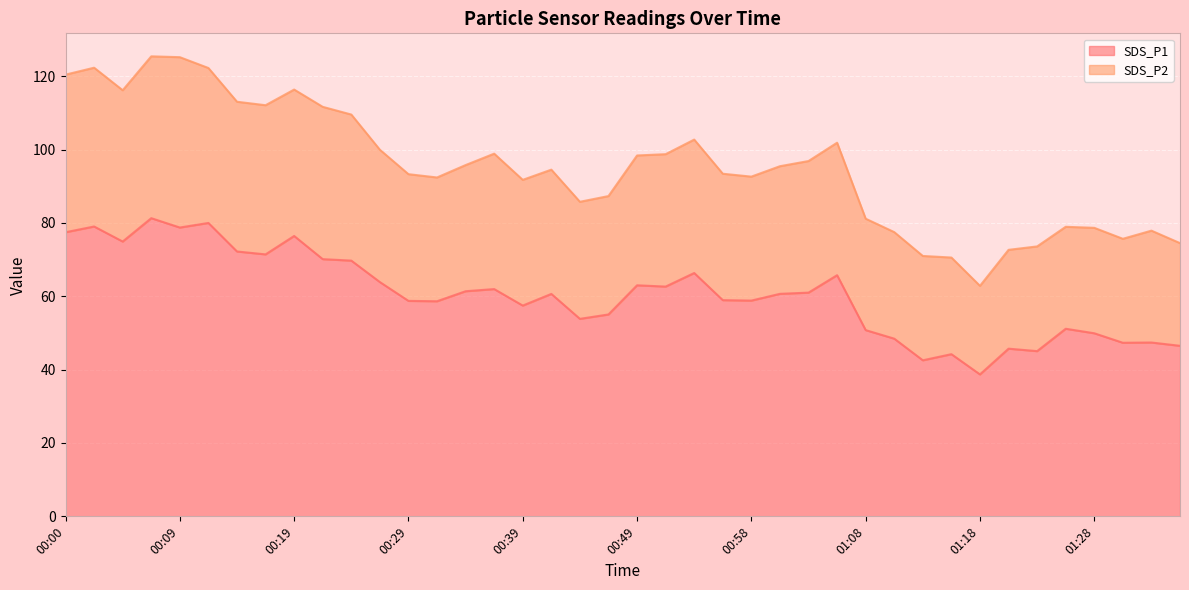

Reading left to right, what are all the values shown in this chart?

SDS_P1: 00:00=77.5	00:02=79.0	00:05=74.9	00:07=81.3	00:09=78.8	00:12=80.0	00:14=72.2	00:17=71.4	00:19=76.5	00:22=70.1	00:24=69.7	00:27=63.9	00:29=58.8	00:32=58.6	00:34=61.4	00:36=62.0	00:39=57.5	00:41=60.6	00:44=53.9	00:46=55.0	00:49=63.0	00:51=62.6	00:54=66.3	00:56=59.0	00:58=58.8	01:01=60.7	01:03=61.0	01:06=65.8	01:08=50.8	01:11=48.5	01:13=42.5	01:15=44.2	01:18=38.7	01:20=45.7	01:23=45.0	01:25=51.1	01:28=49.9	01:30=47.3	01:32=47.4	01:35=46.5
SDS_P2: 00:00=120.4	00:02=122.3	00:05=116.2	00:07=125.4	00:09=125.2	00:12=122.2	00:14=113.0	00:17=112.1	00:19=116.4	00:22=111.7	00:24=109.6	00:27=100.0	00:29=93.3	00:32=92.4	00:34=95.8	00:36=98.9	00:39=91.8	00:41=94.5	00:44=85.8	00:46=87.3	00:49=98.4	00:51=98.8	00:54=102.7	00:56=93.4	00:58=92.6	01:01=95.5	01:03=96.9	01:06=101.9	01:08=81.2	01:11=77.5	01:13=71.0	01:15=70.6	01:18=62.9	01:20=72.7	01:23=73.6	01:25=79.0	01:28=78.7	01:30=75.7	01:32=77.9	01:35=74.5